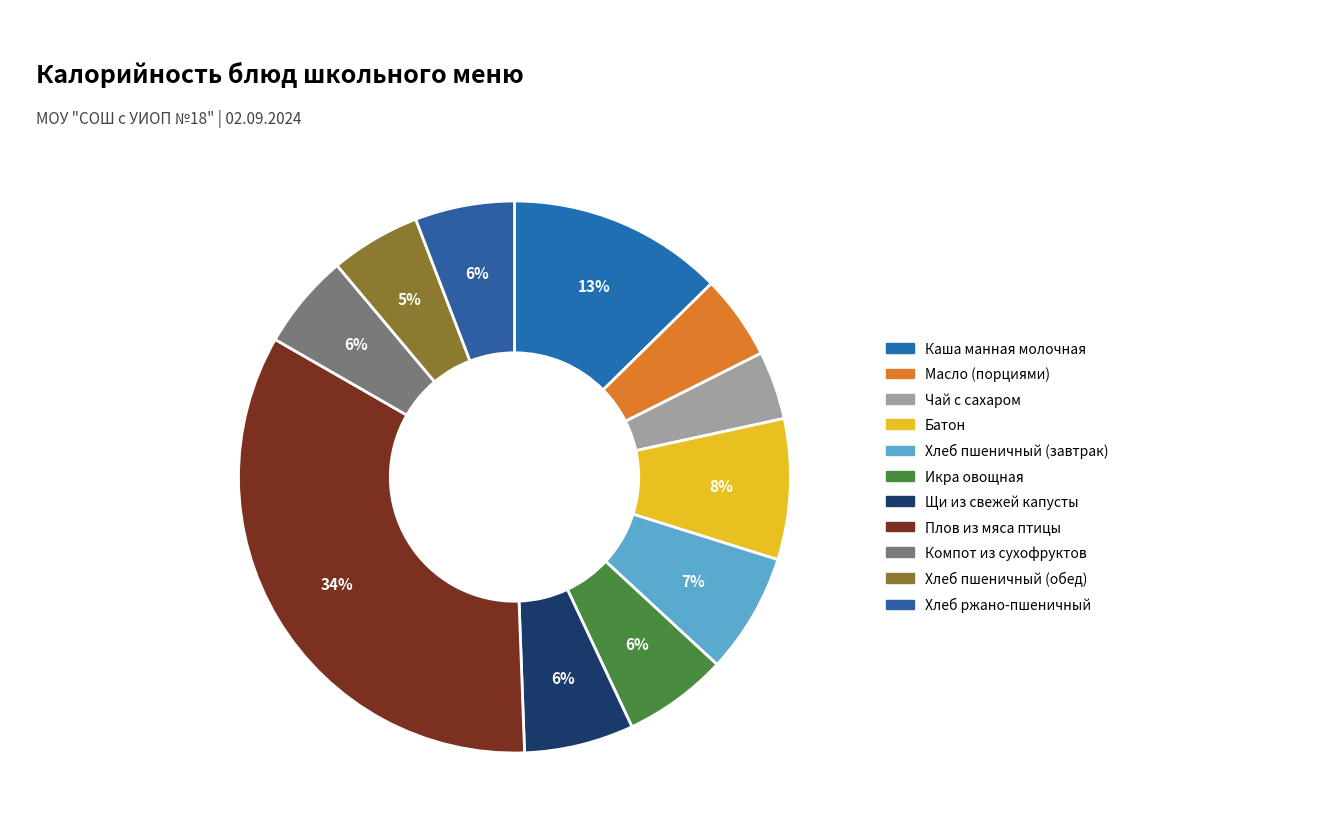

Count the number of slices in the pie.

11